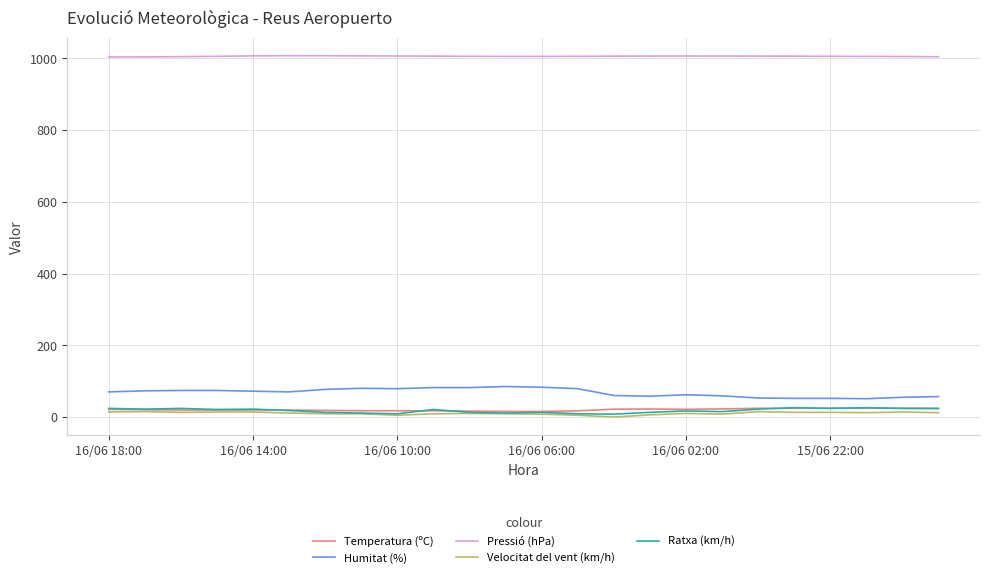

True or false: Velocitat del vent (km/h) and Humitat (%) cross at least once.

False